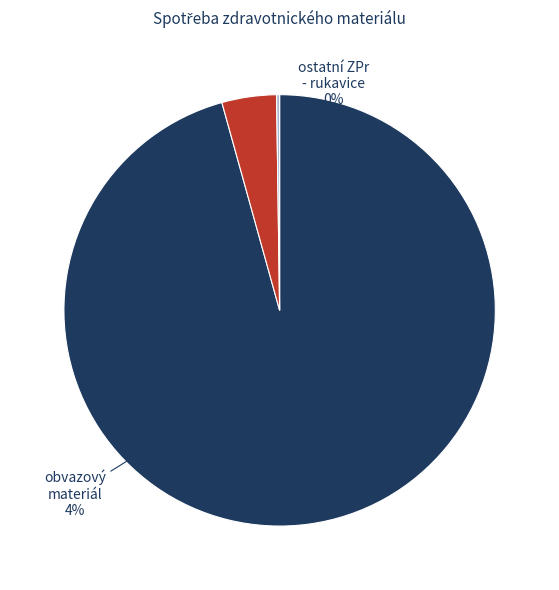

Is it true that obvazový materiál is 11% of the pie?

False